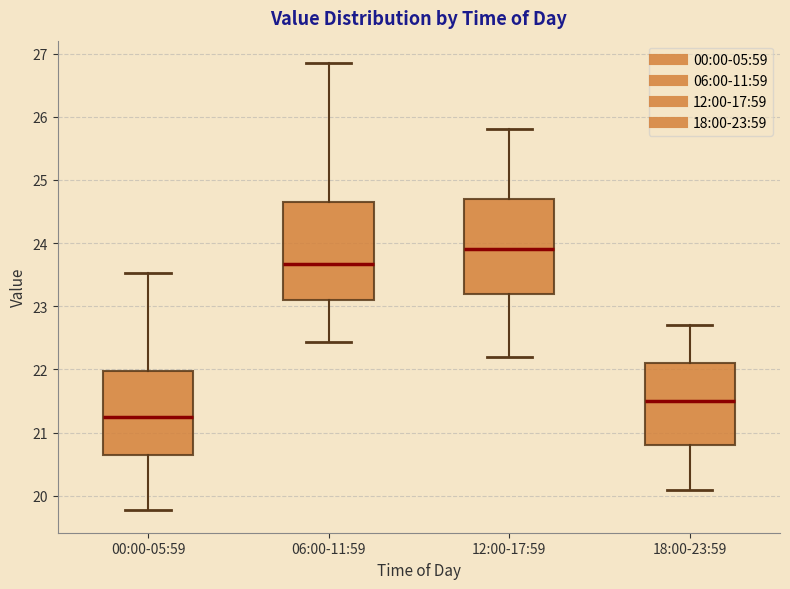

Where does the upper whisker of the box for 00:00-05:59 end on the y-axis? The values are not printed on the chart, so give them approximately, as read against the axis.

23.5